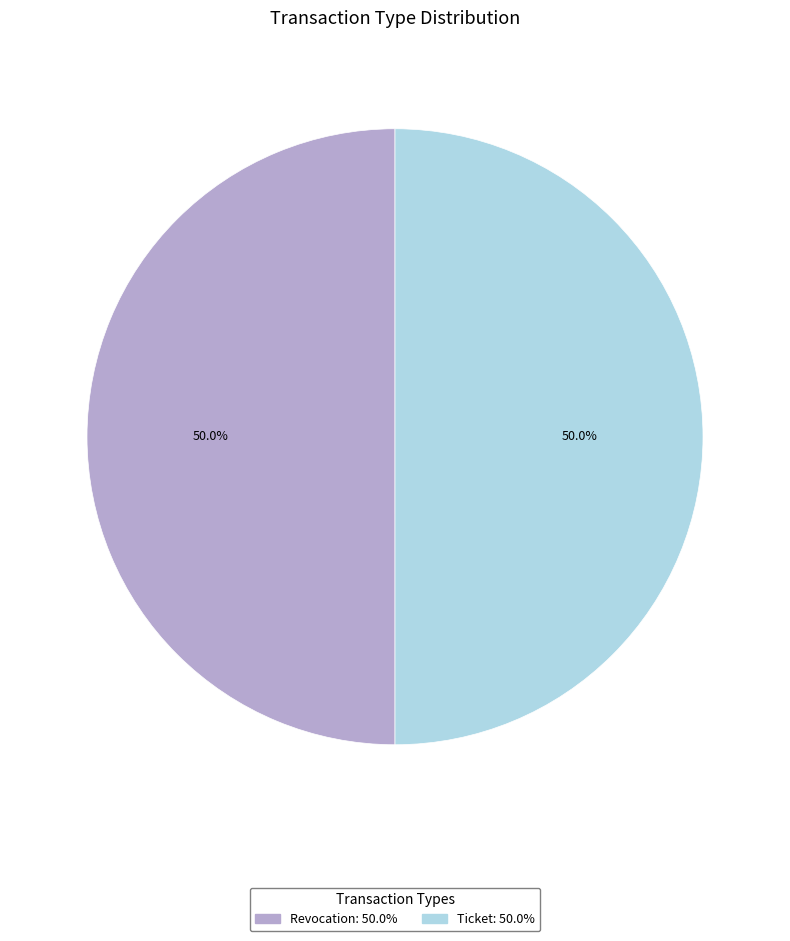

What is the ratio of the value at Ticket to the value at Revocation?

1.0